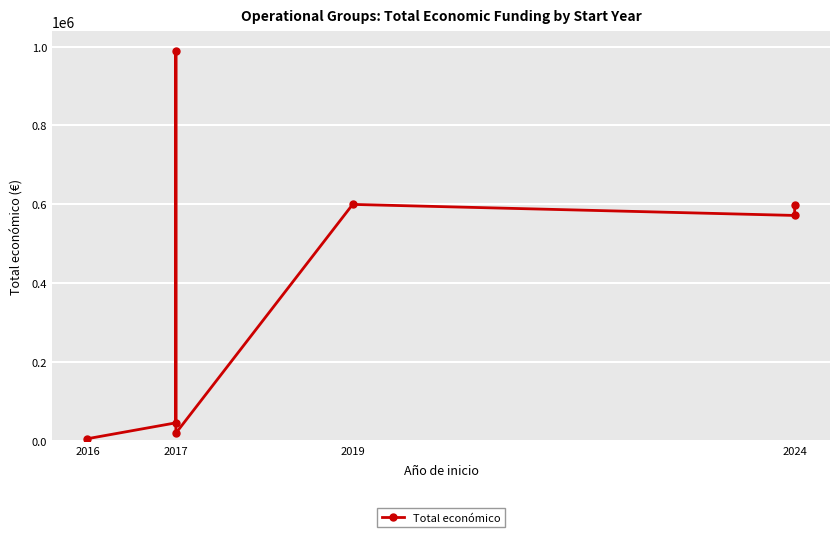

How many points are lower than both their immediate neighbors (excluding endpoints)?

2